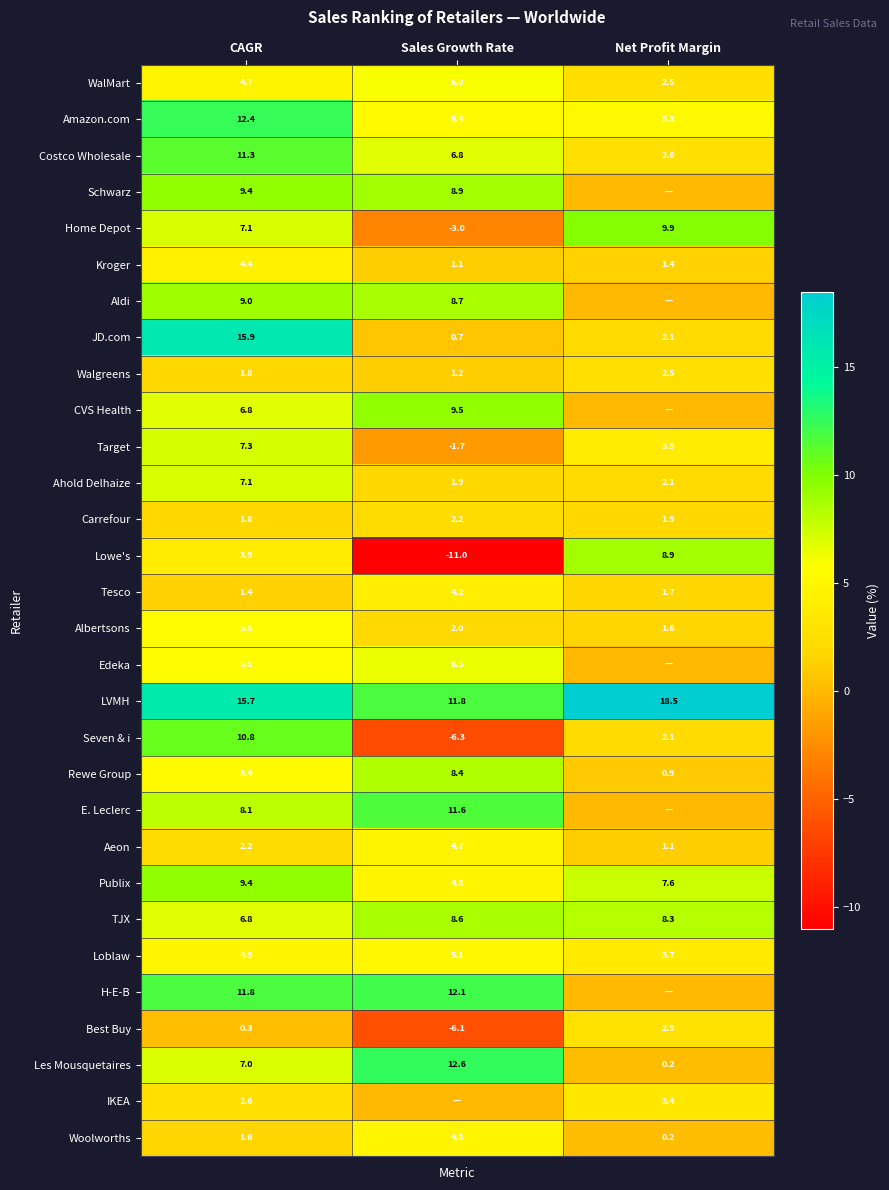

What is the difference between the maximum and minimum values in the LVMH series?

6.7